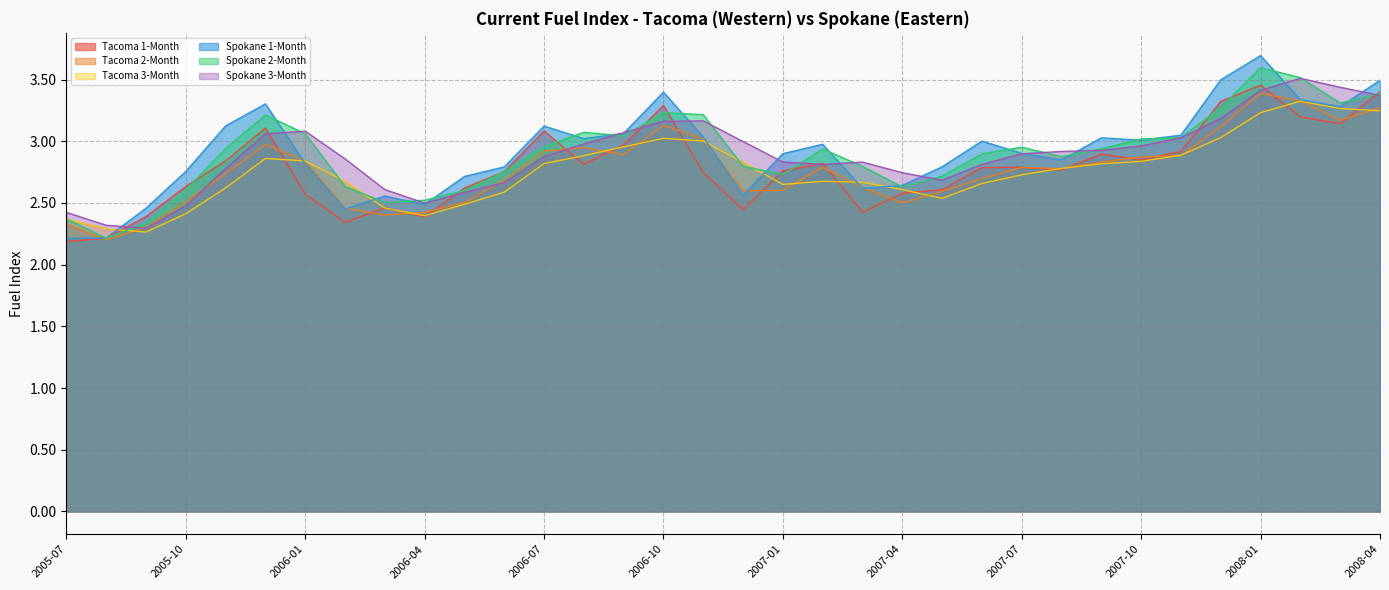

Does the chart have visible grid lines?

Yes